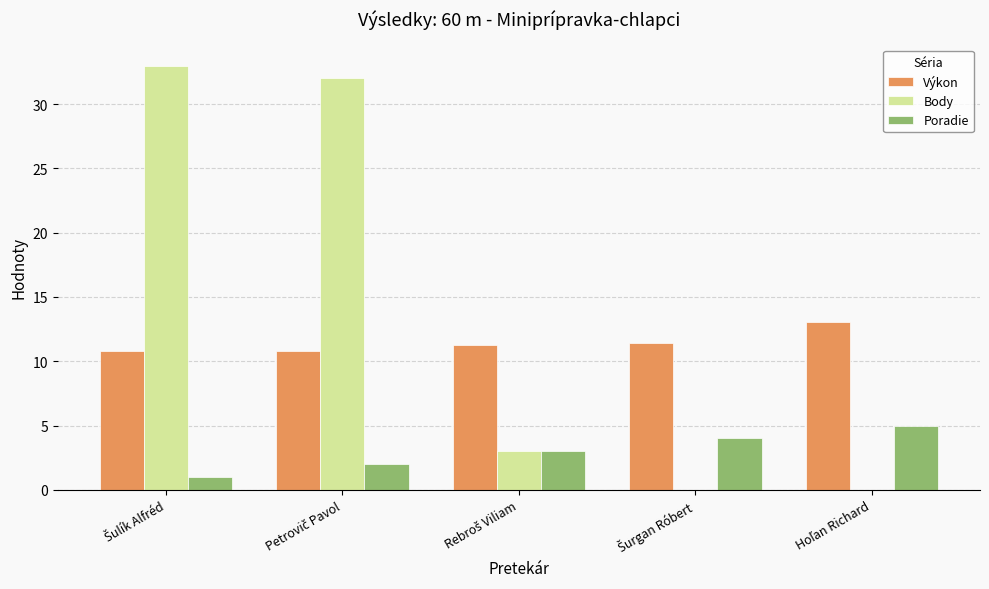

Are the bars horizontal?

No